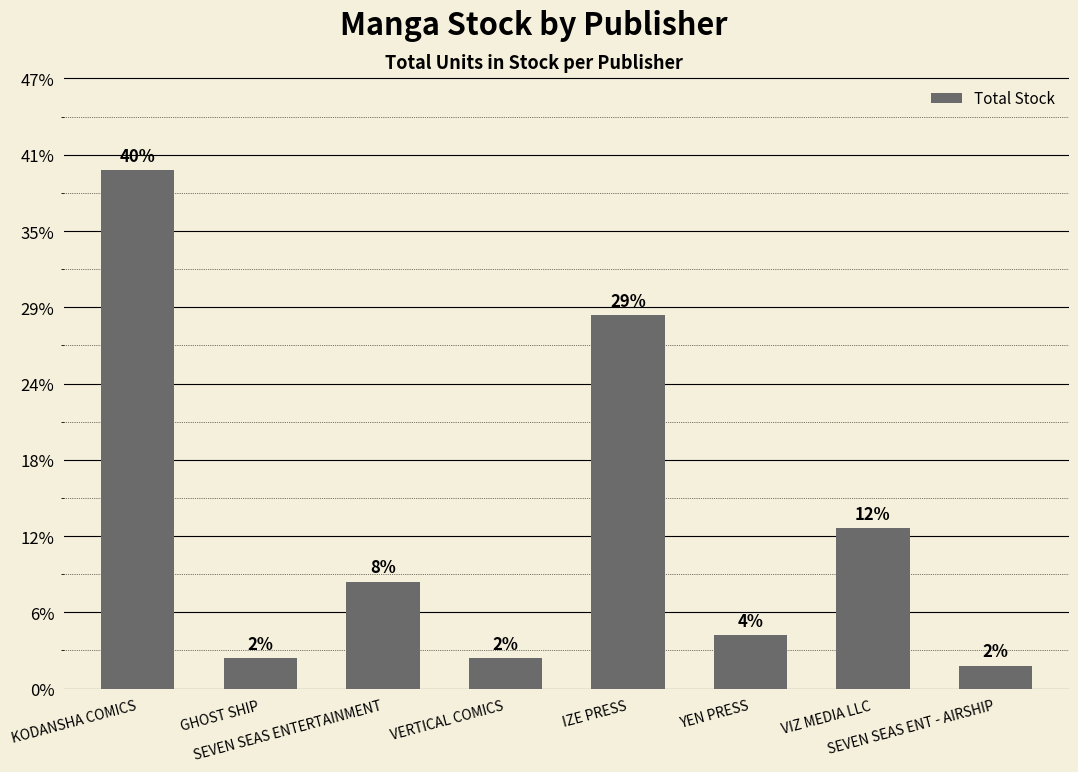

Which has a higher value, GHOST SHIP or VERTICAL COMICS?

GHOST SHIP